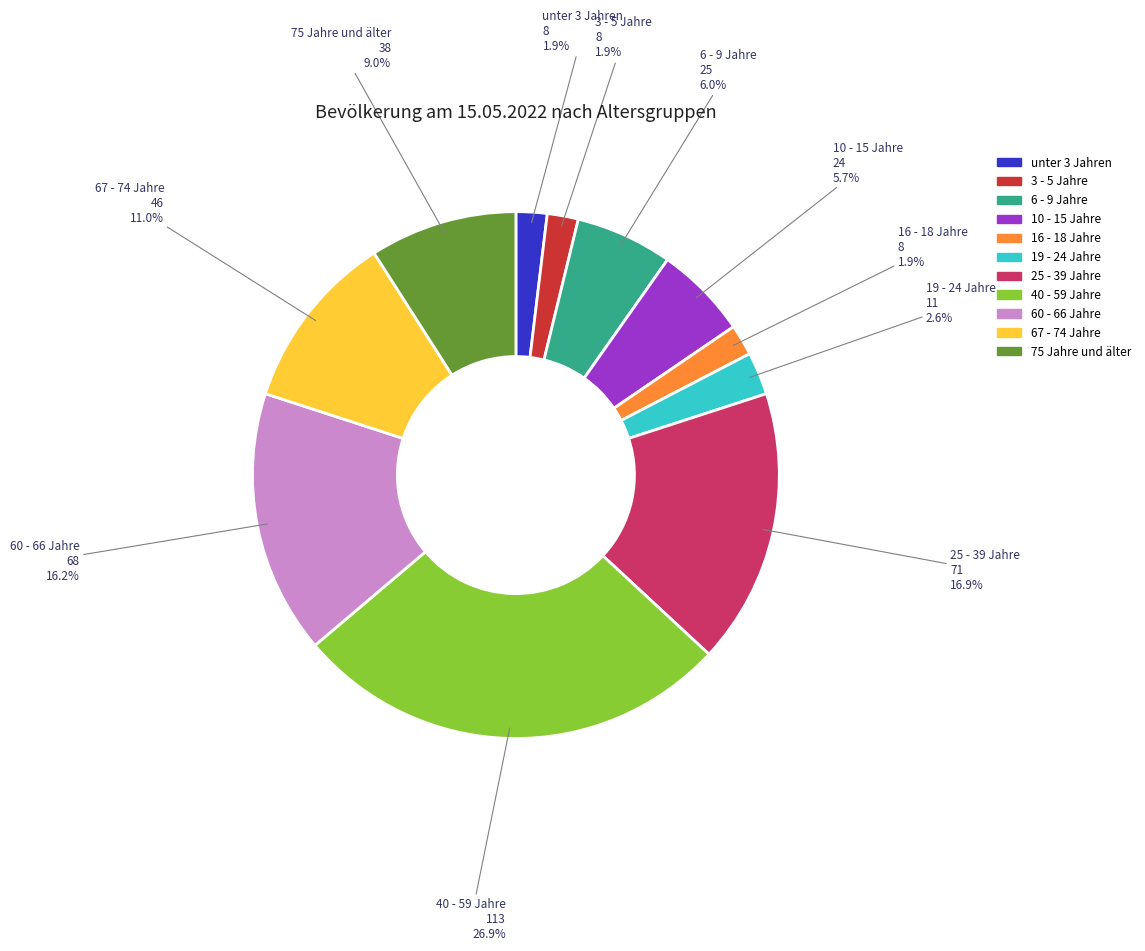

How many segments does this pie chart have?

11